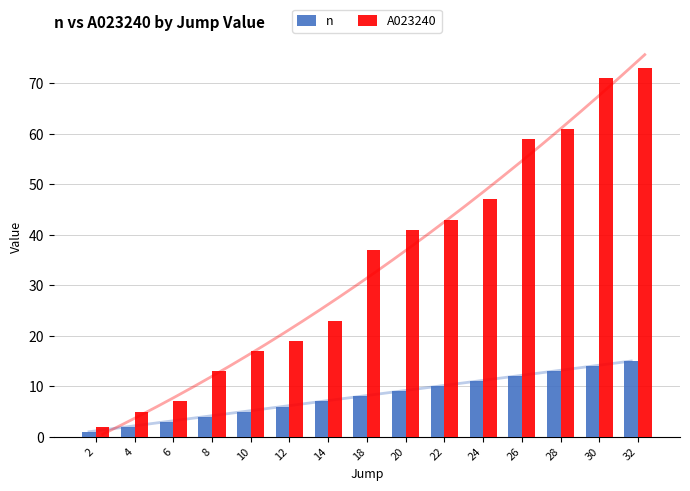

How many bars are there in total?

30